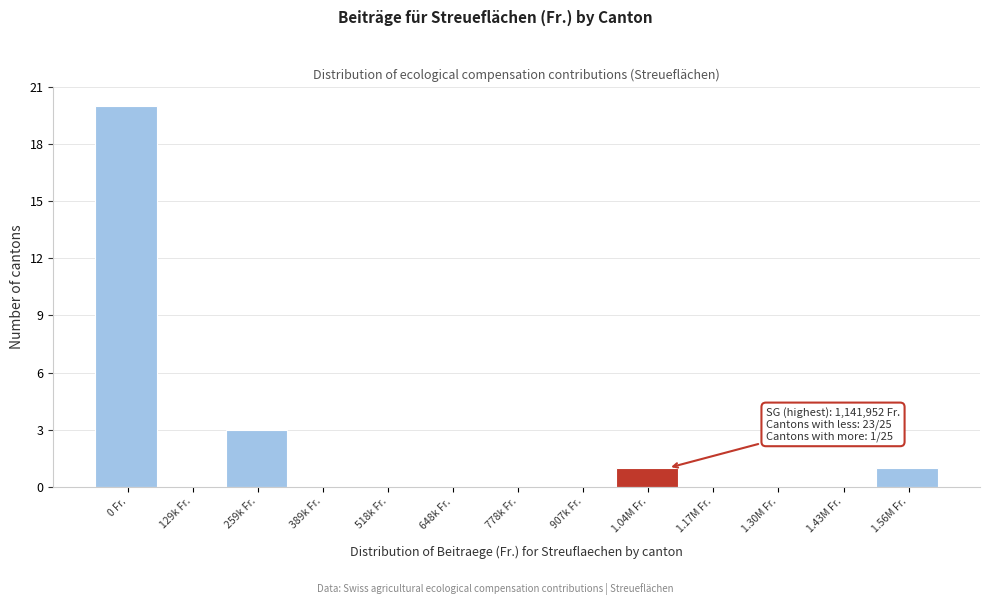

Reading left to right, what are all the values shown in this chart?

0 Fr.=20	129k Fr.=0	259k Fr.=3	389k Fr.=0	518k Fr.=0	648k Fr.=0	778k Fr.=0	907k Fr.=0	1.04M Fr.=1	1.17M Fr.=0	1.30M Fr.=0	1.43M Fr.=0	1.56M Fr.=1